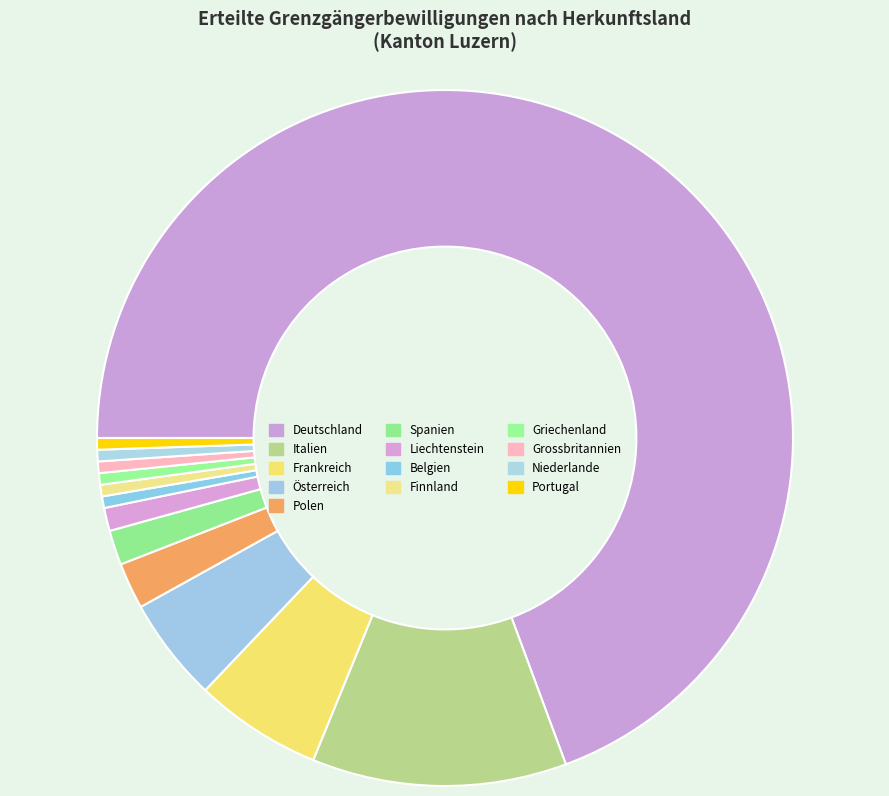

Does Deutschland represent more than half of the total?

Yes